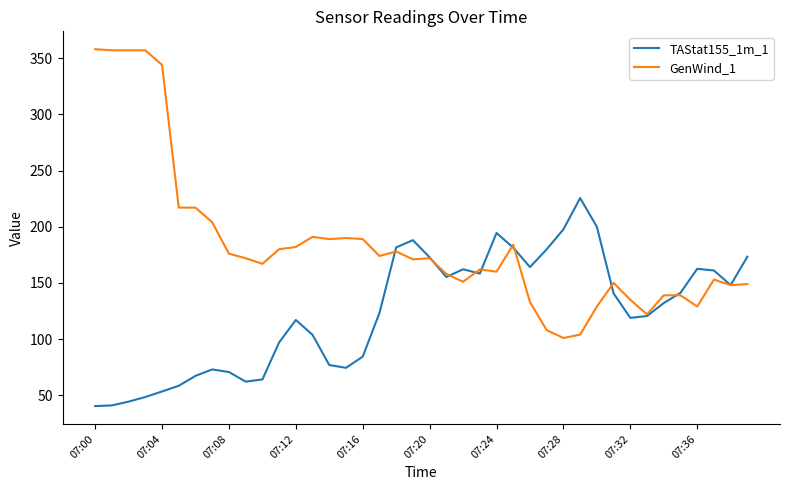

Which series has the widest spread of values?

GenWind_1